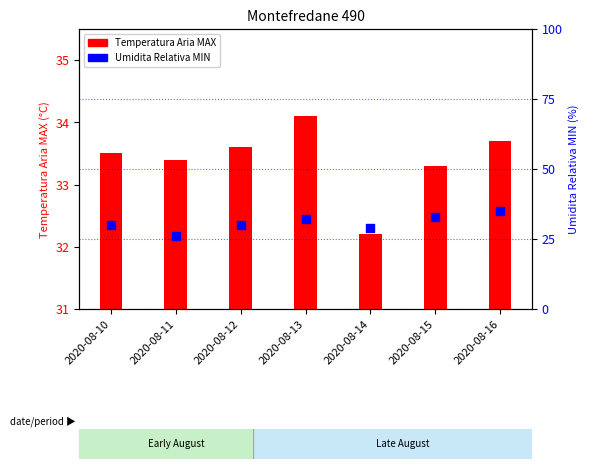

What is the total value across all series at 2020-08-14?

61.2